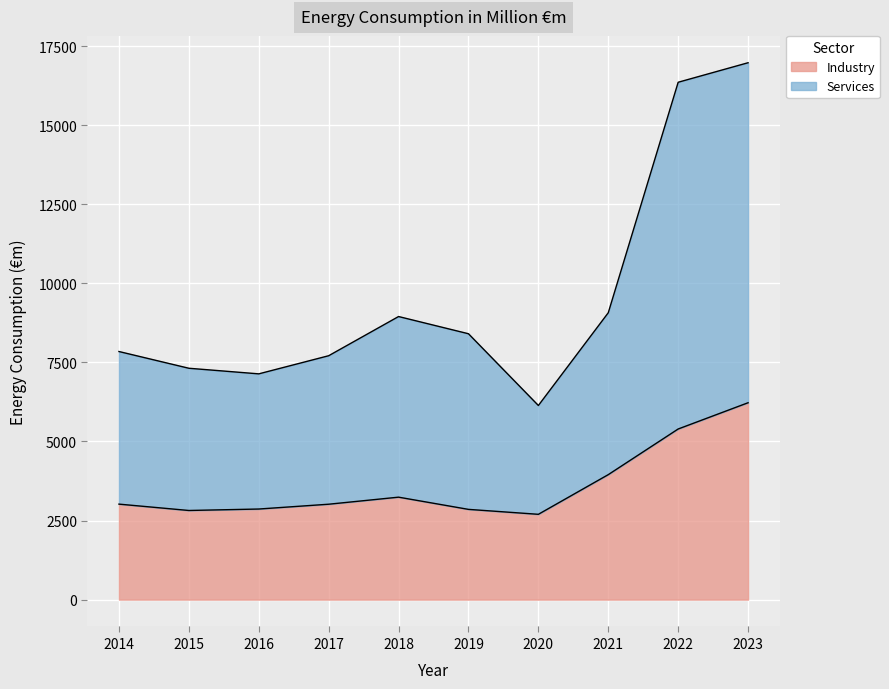

True or false: Services and Industry cross at least once.

False